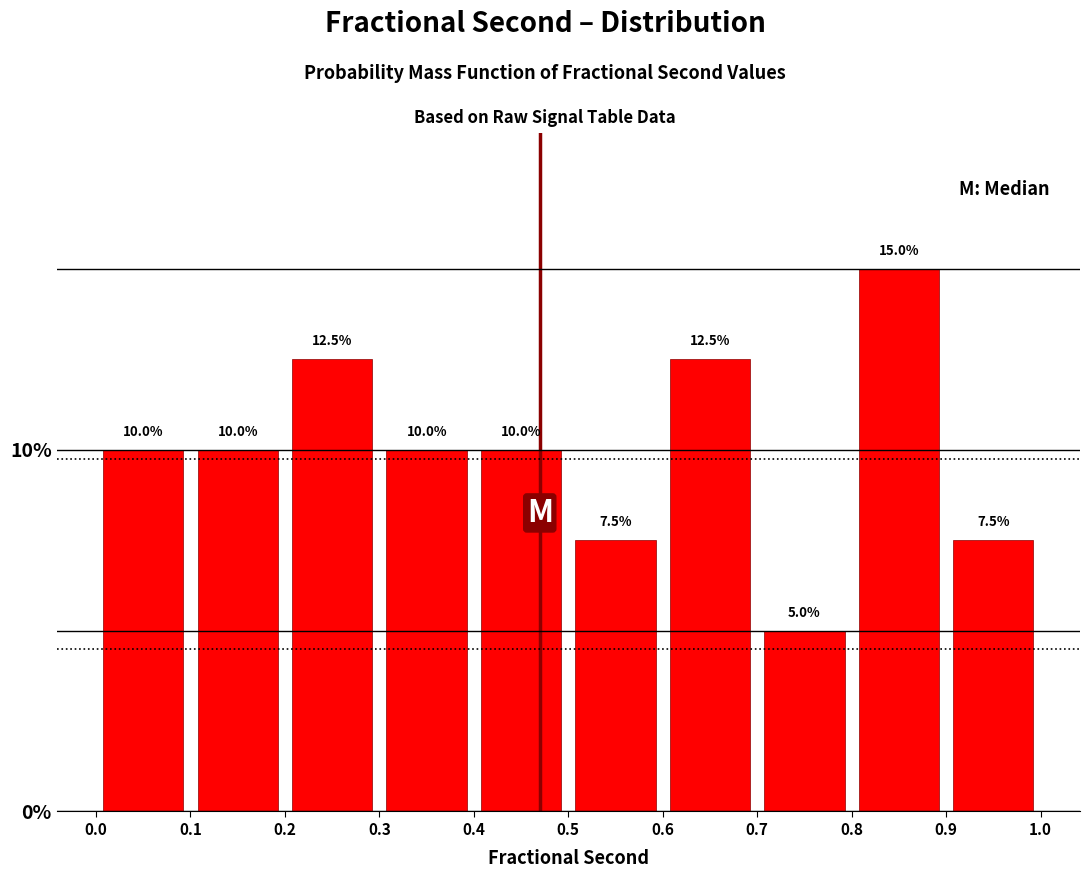

Reading left to right, transcribe this chart: for each bar, give the range it covers on the x-axis and its height.

0.0 to 0.1: 10.0
0.1 to 0.2: 10.0
0.2 to 0.3: 12.5
0.3 to 0.4: 10.0
0.4 to 0.5: 10.0
0.5 to 0.6: 7.5
0.6 to 0.7: 12.5
0.7 to 0.8: 5.0
0.8 to 0.9: 15.0
0.9 to 1.0: 7.5